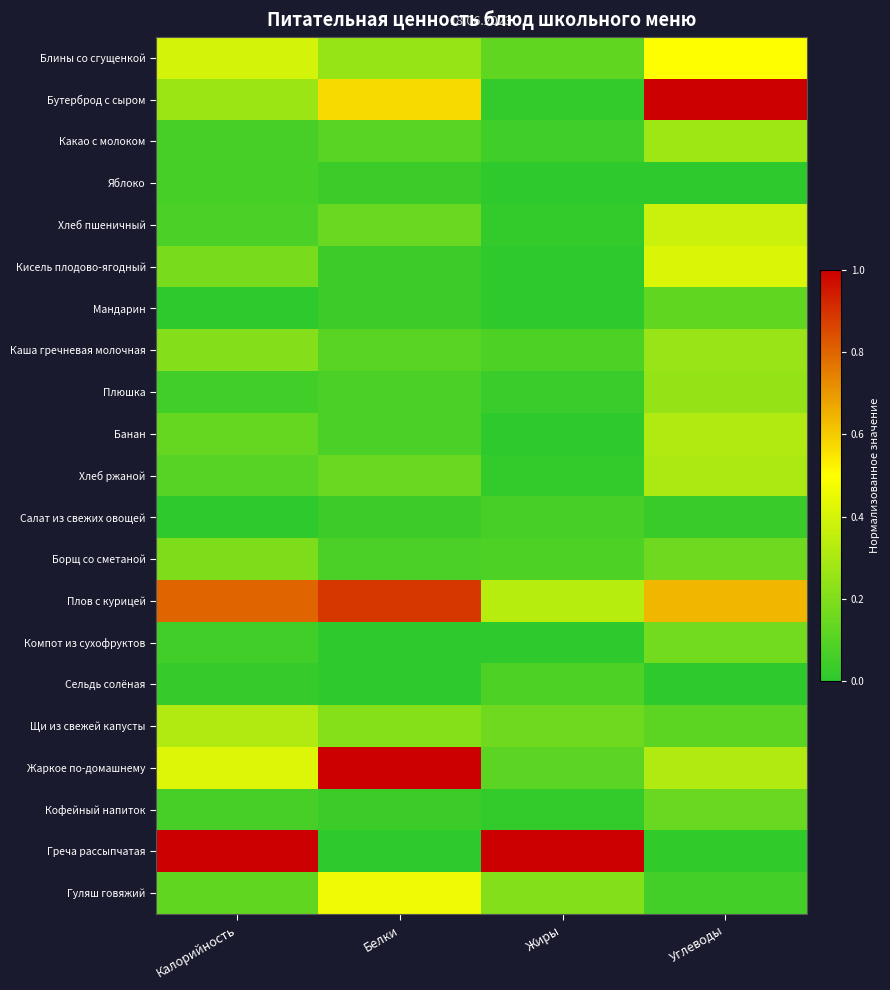

What is the total value across all series at Углеводы?

5.4